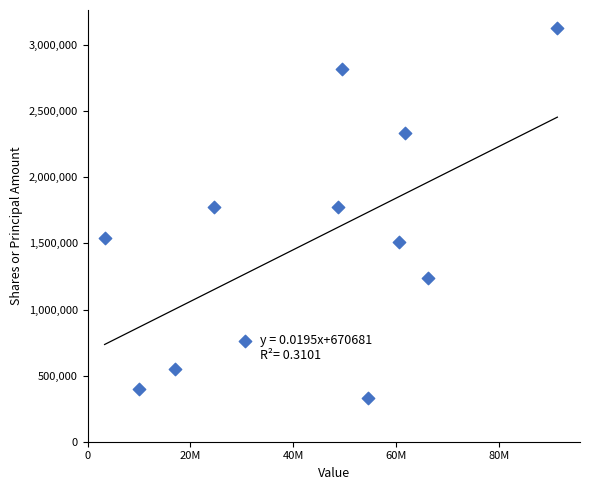

What is the average X value?

43168333